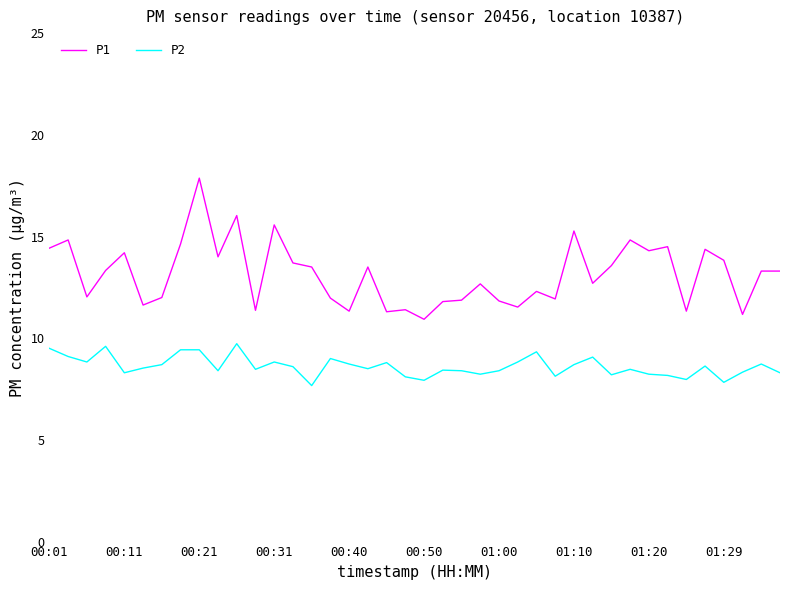

Which series has the largest total across all categories?

P1